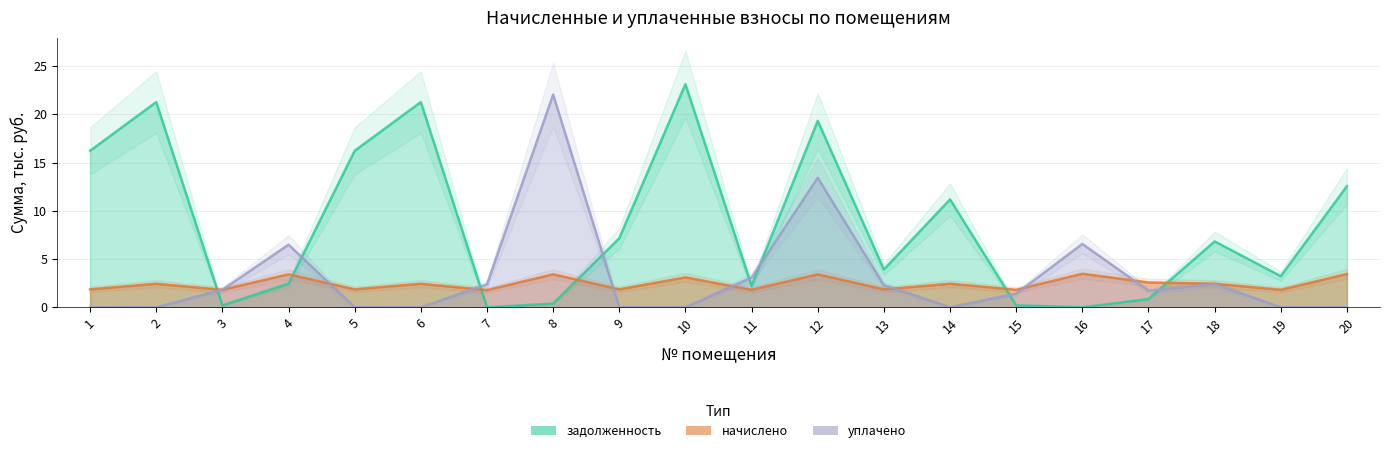

How many data points in начислено are above 2?

11